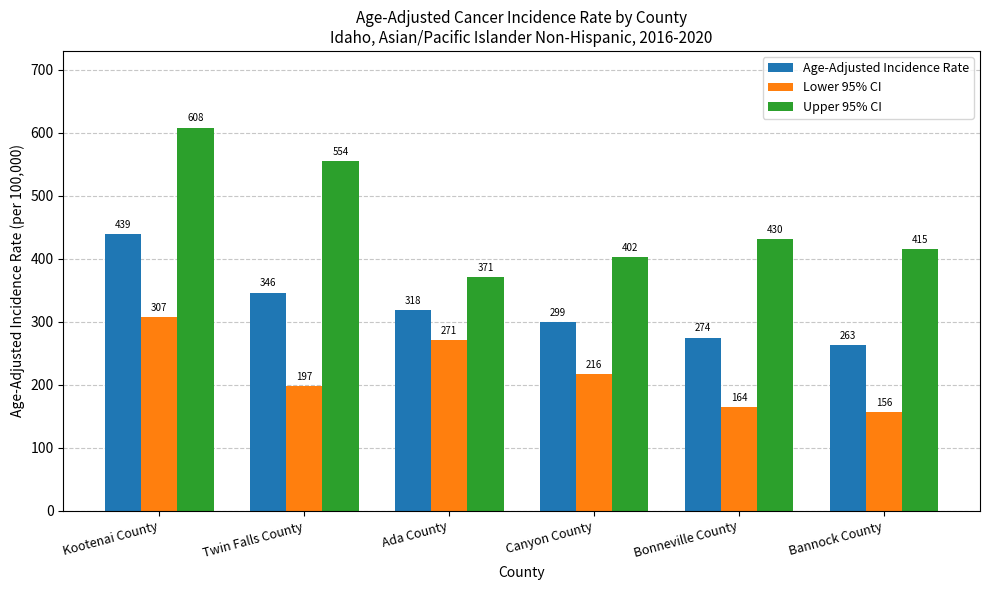

What is the label of the 6th bar from the right?

Kootenai County